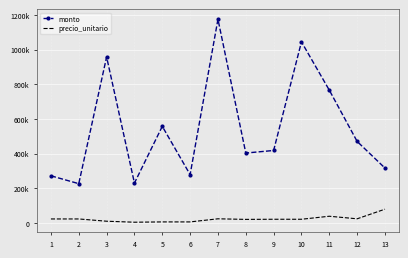

Count the number of categories in the chart.

13